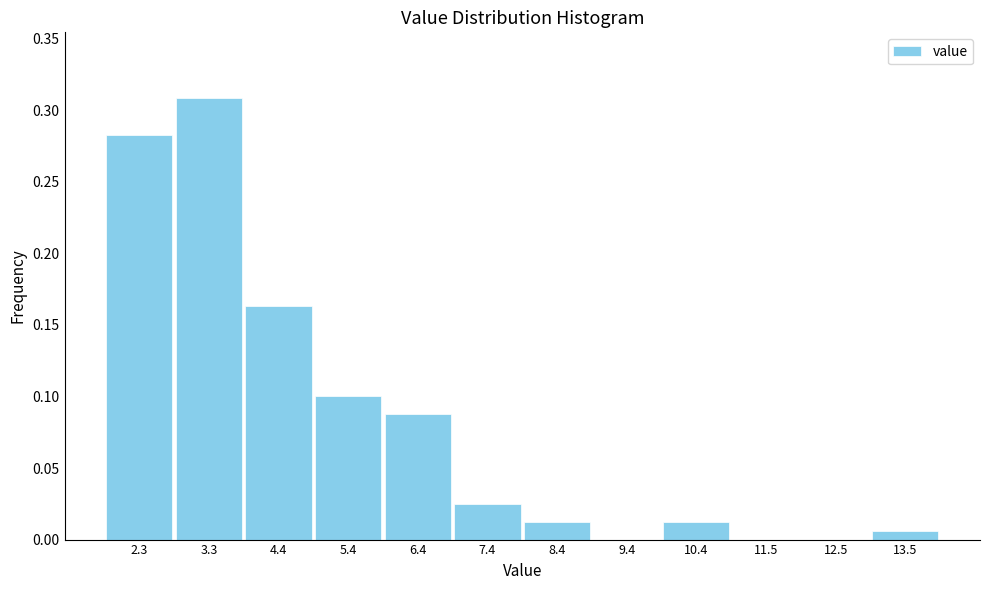

What is the change in value from 2.3 to 7.4?

-0.3